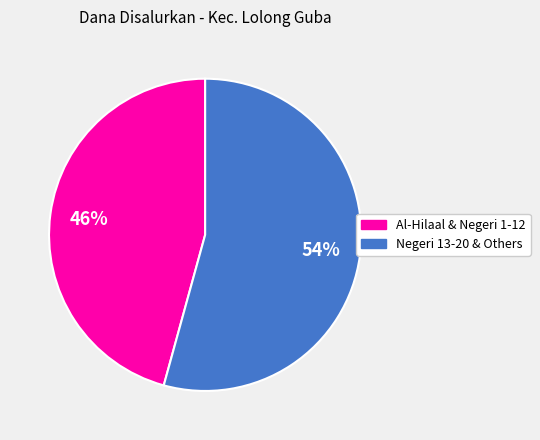

Is there a majority slice in this chart?

Yes